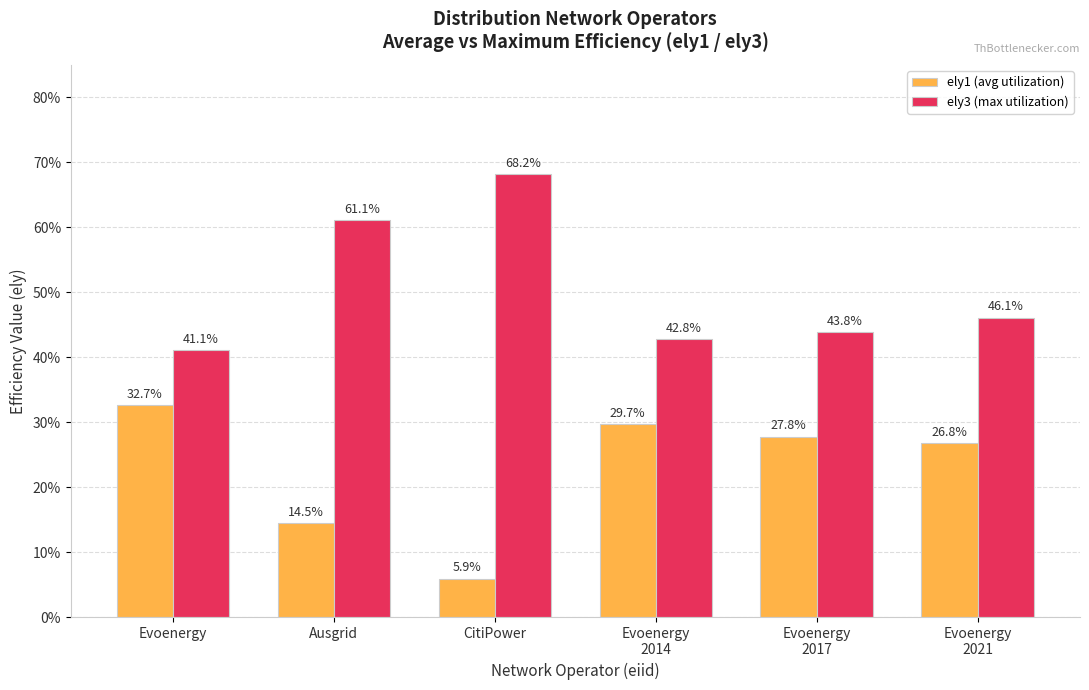

What are all the series names shown in the legend?

ely1 (avg utilization), ely3 (max utilization)